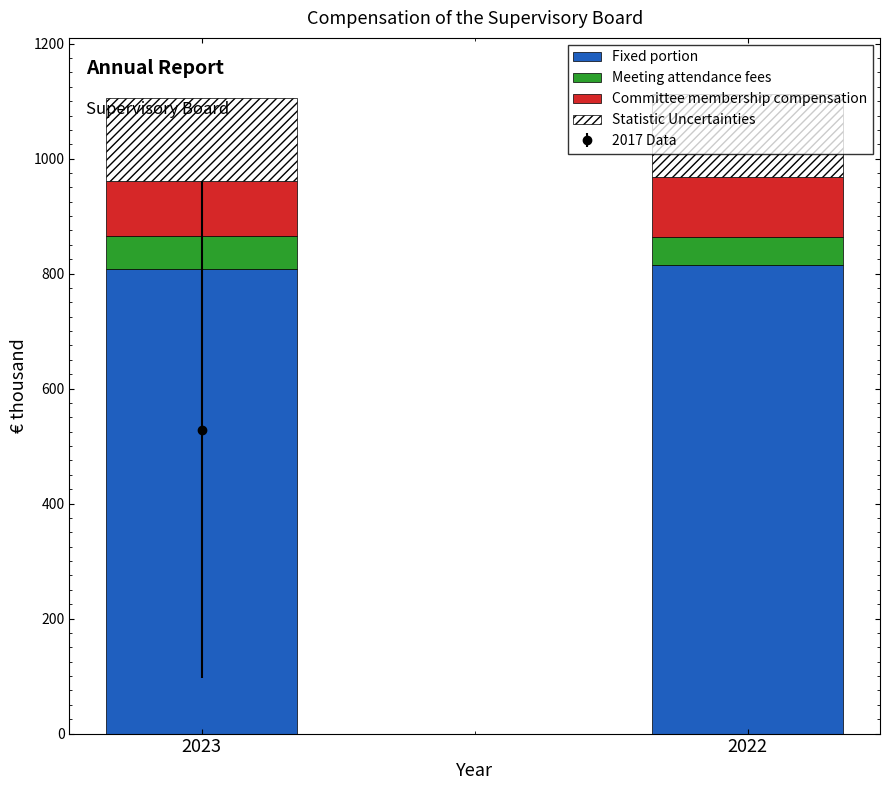

Reading right to left, transcribe all the data shown in this chart.

Fixed portion: 2022=815	2023=808
Meeting attendance fees: 2022=48	2023=58
Committee membership compensation: 2022=105	2023=95